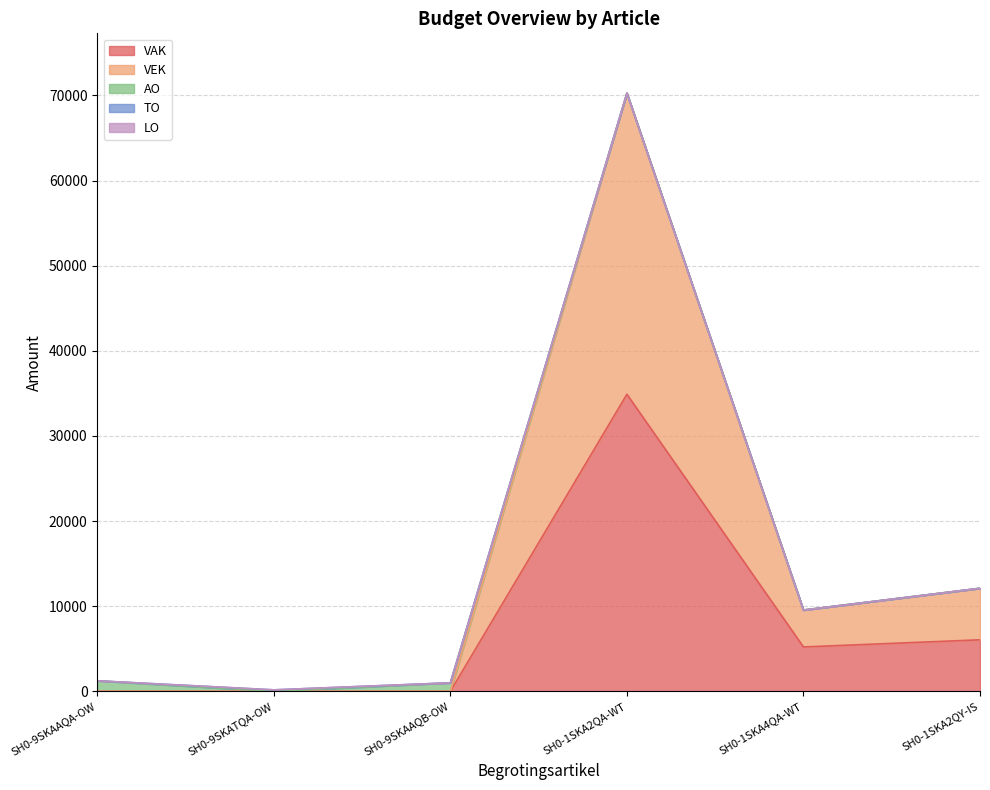

Rank the categories by VEK value from lowest to highest.

SH0-9SKAAQA-OW, SH0-9SKATQA-OW, SH0-9SKAAQB-OW, SH0-1SKA4QA-WT, SH0-1SKA2QY-IS, SH0-1SKA2QA-WT